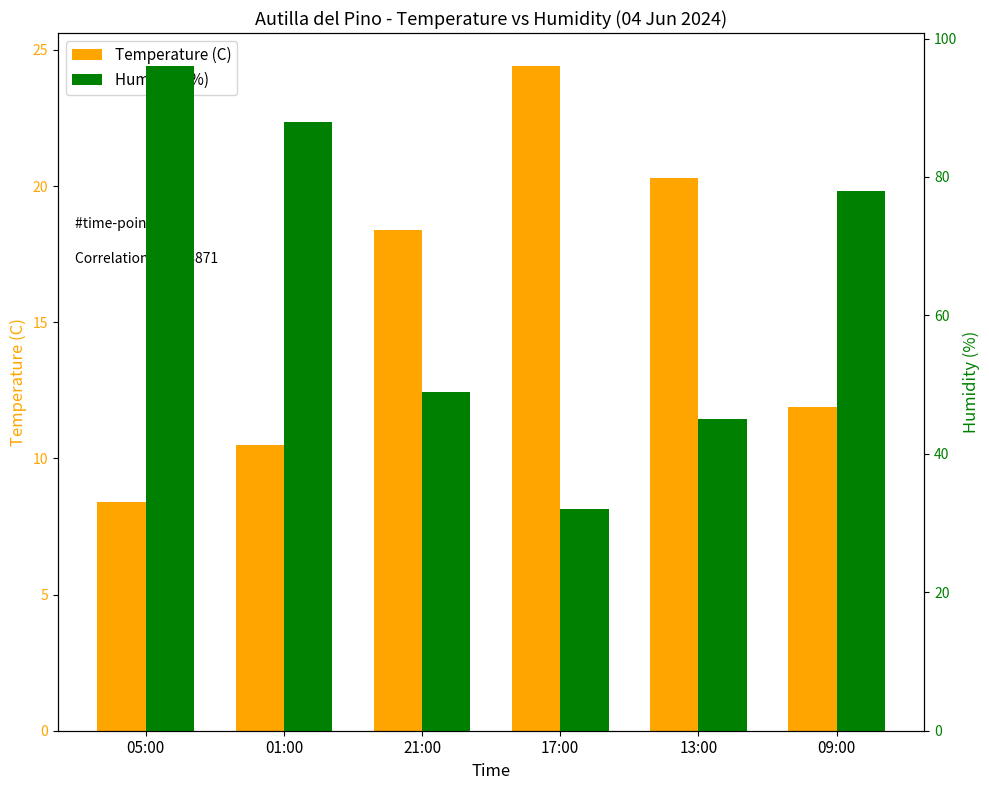

Reading left to right, extract all data points from this chart.

Temperature (C): 05:00=8.4	01:00=10.5	21:00=18.4	17:00=24.4	13:00=20.3	09:00=11.9
Humidity (%): 05:00=96.0	01:00=88.0	21:00=49.0	17:00=32.0	13:00=45.0	09:00=78.0